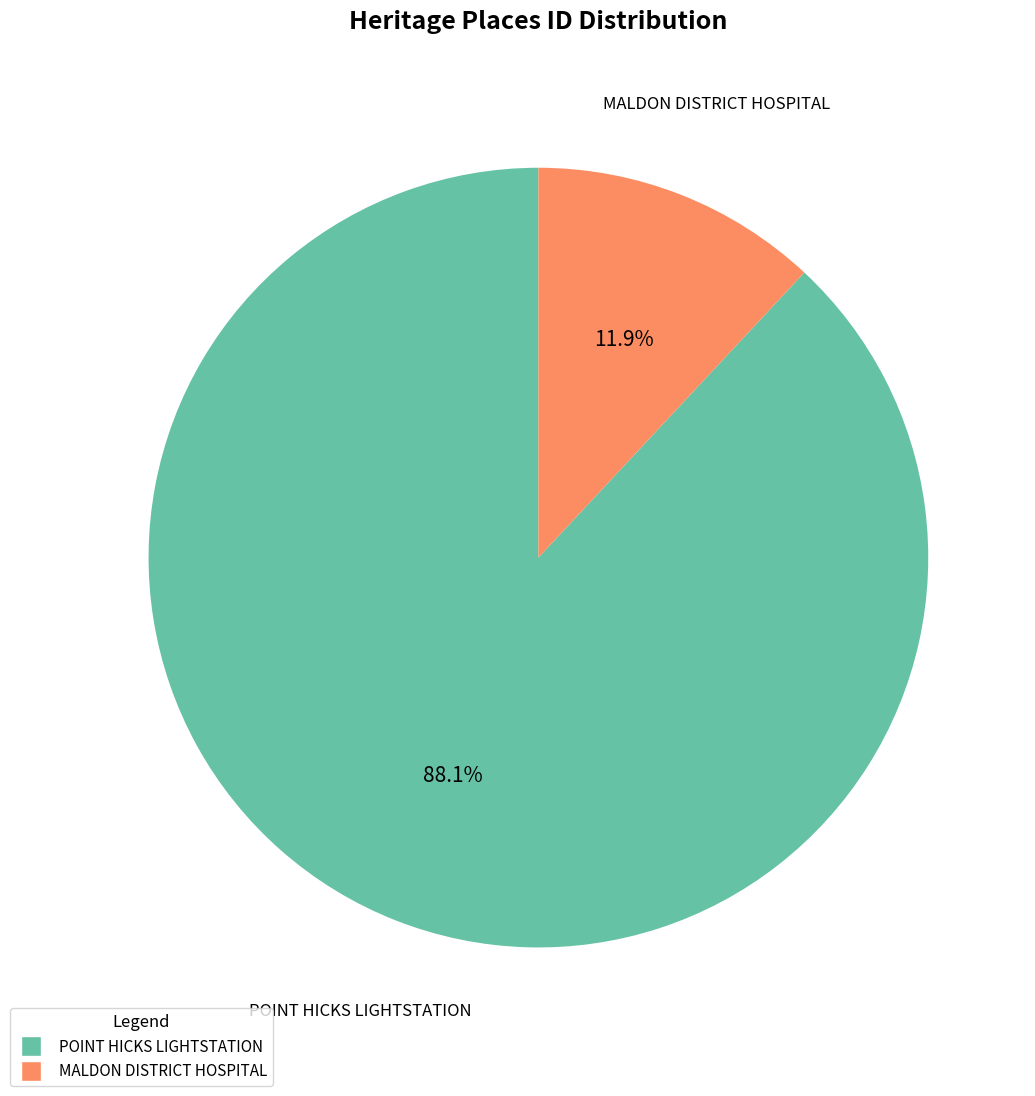

To the nearest percent, what portion does MALDON DISTRICT HOSPITAL represent?

12%